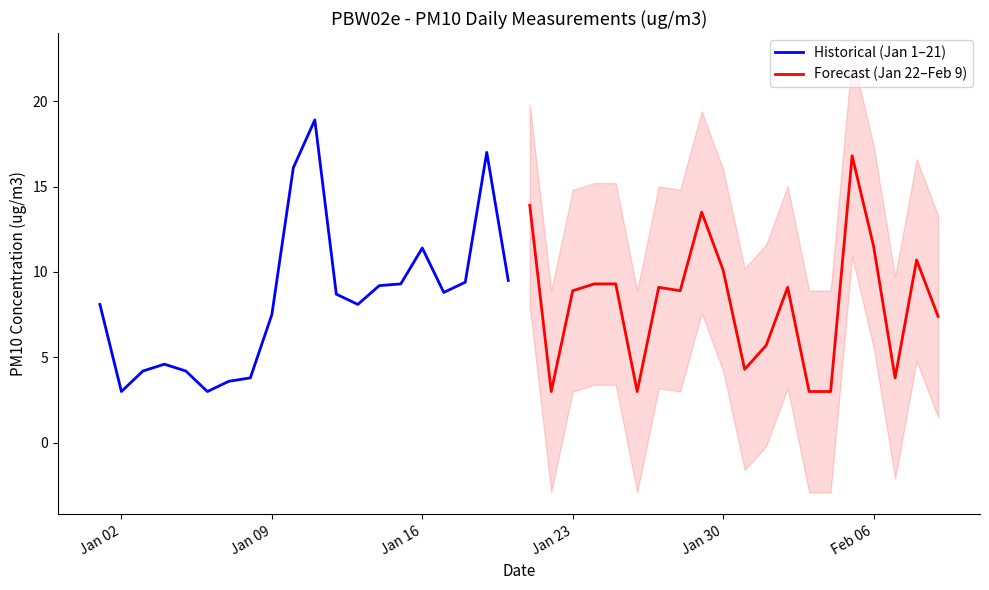

What is the minimum value for Historical (Jan 1–21)?

3.0